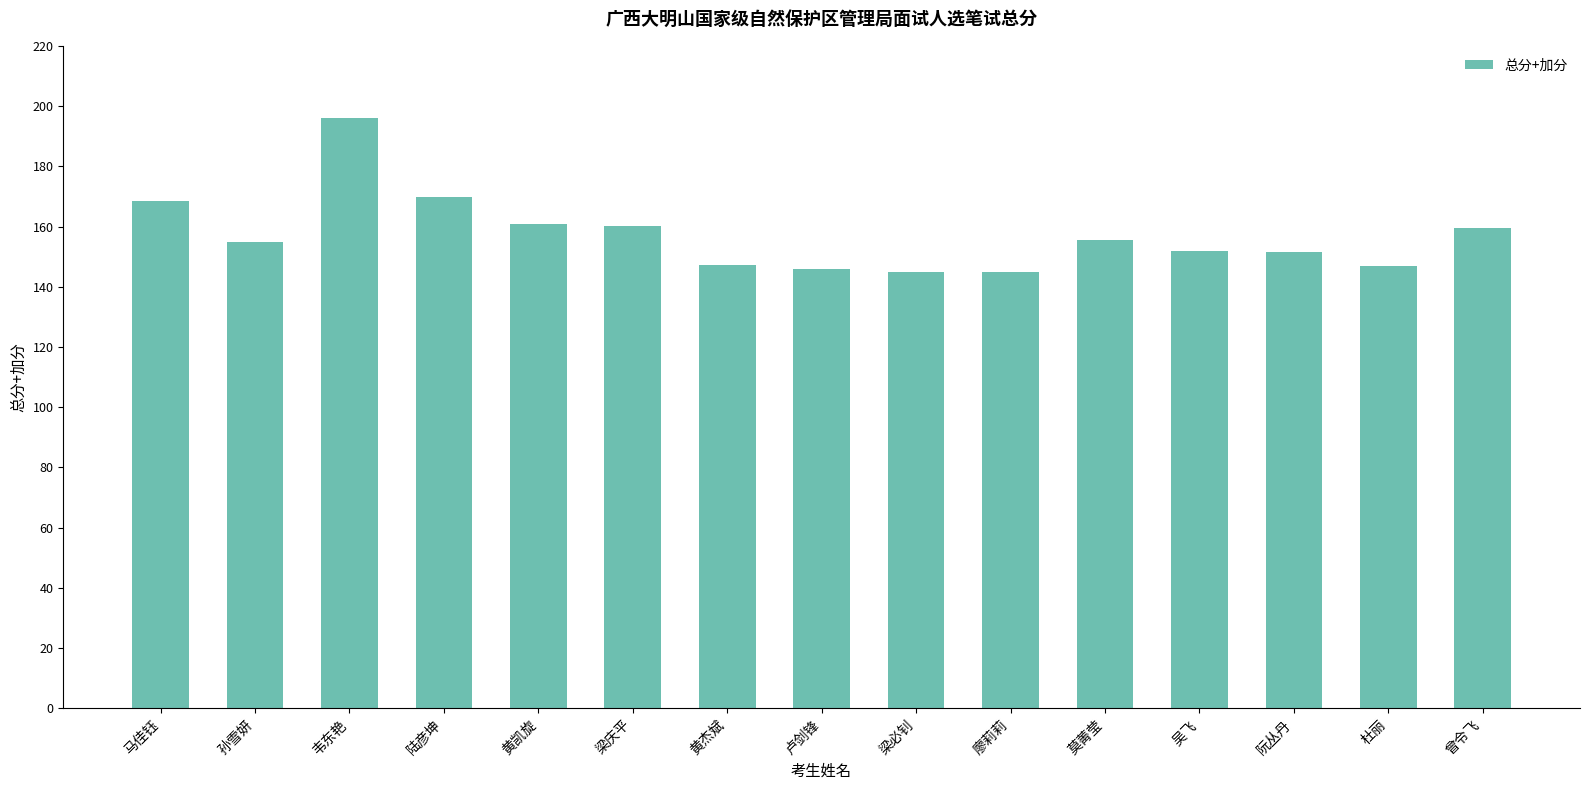

Count the number of data series in this chart.

1